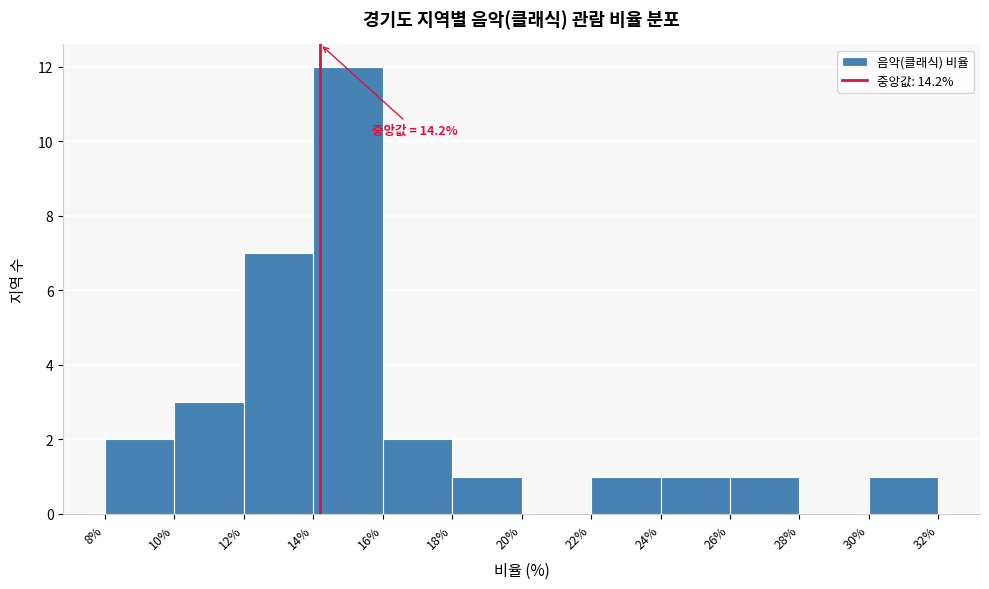

Which range on the x-axis has the tallest bar?

14% to 16%